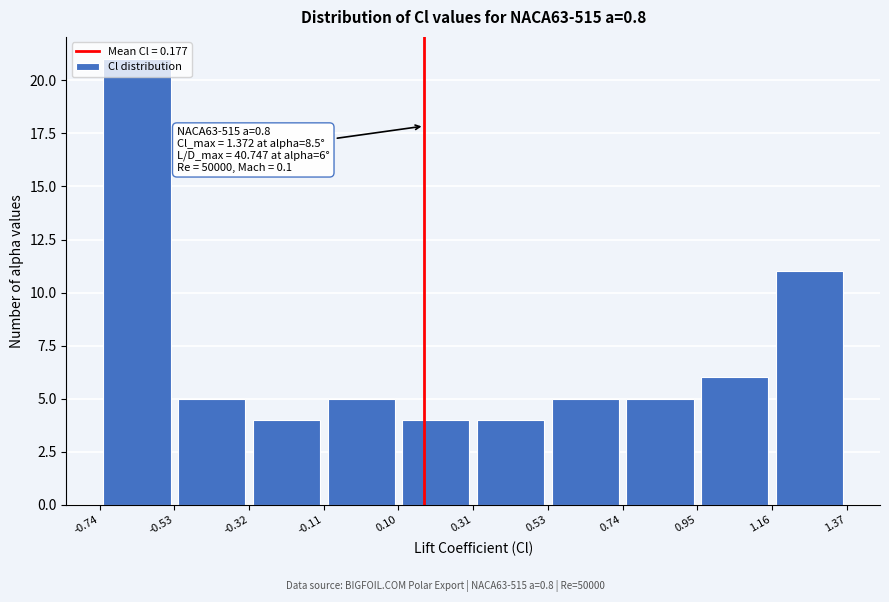

Which range on the x-axis has the tallest bar?

-0.74 to -0.53